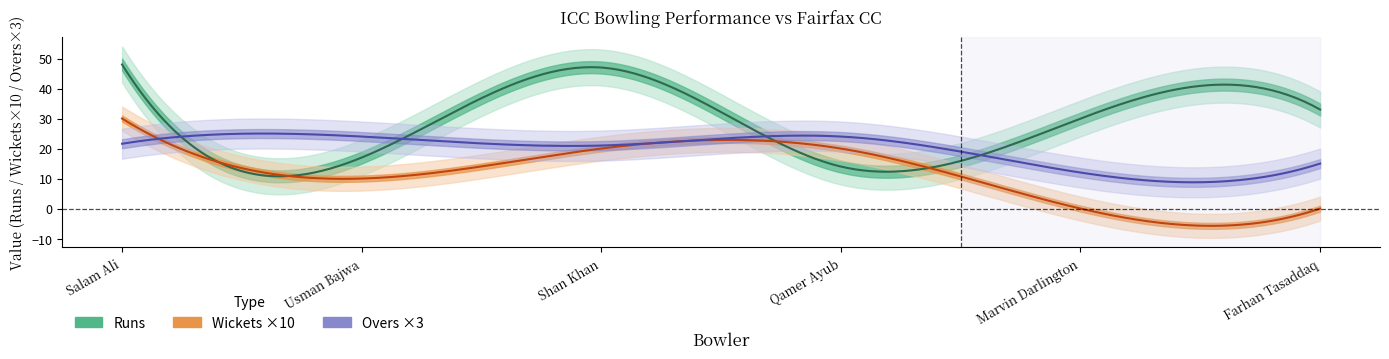

Does the chart have visible grid lines?

No